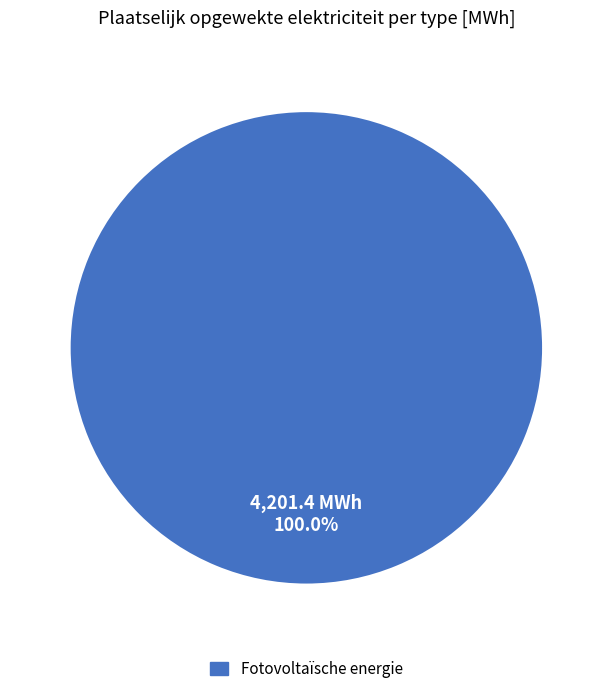

How many segments does this pie chart have?

1